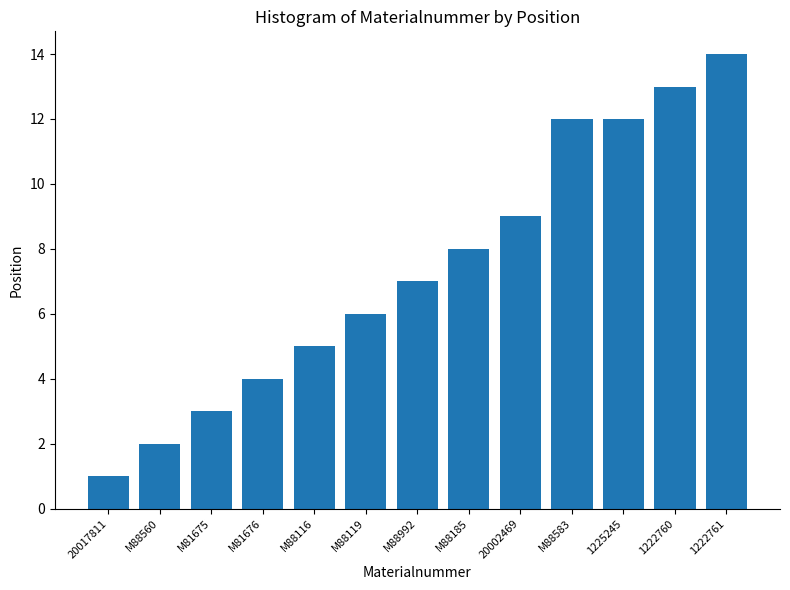

Between 1222761 and M81675, which is larger?

1222761